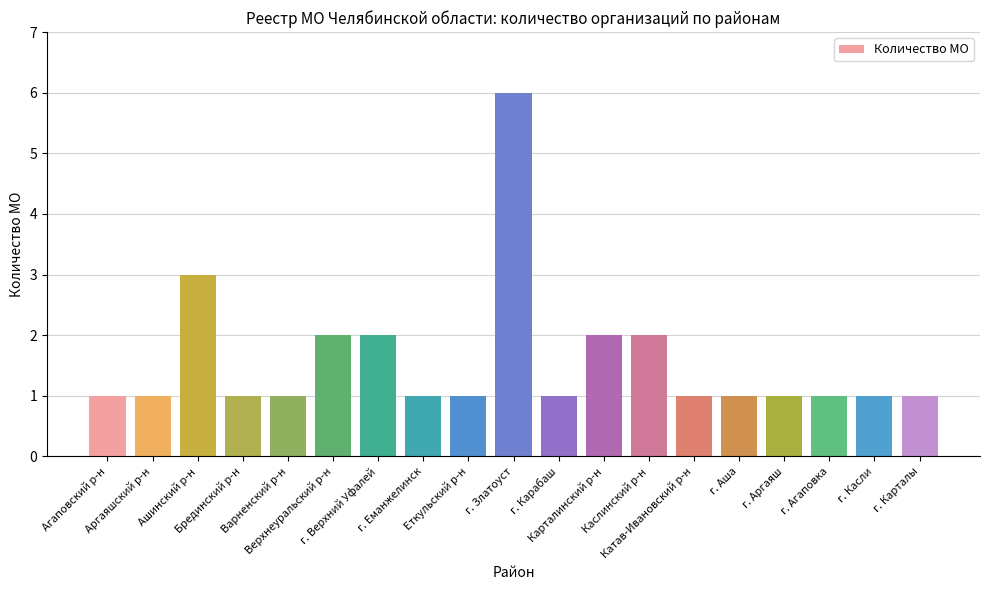

Read the value at Еткульский р-н.

1